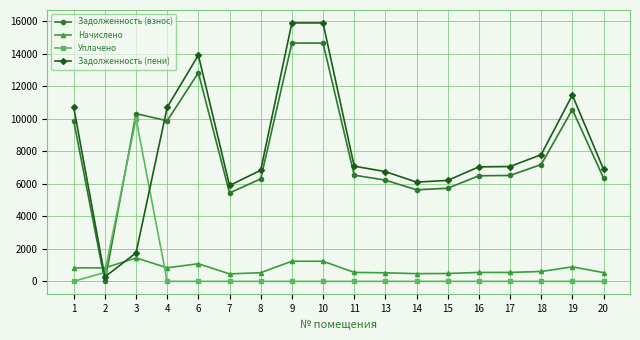

After their last crossing, which series has the higher values: Начислено or Уплачено?

Начислено